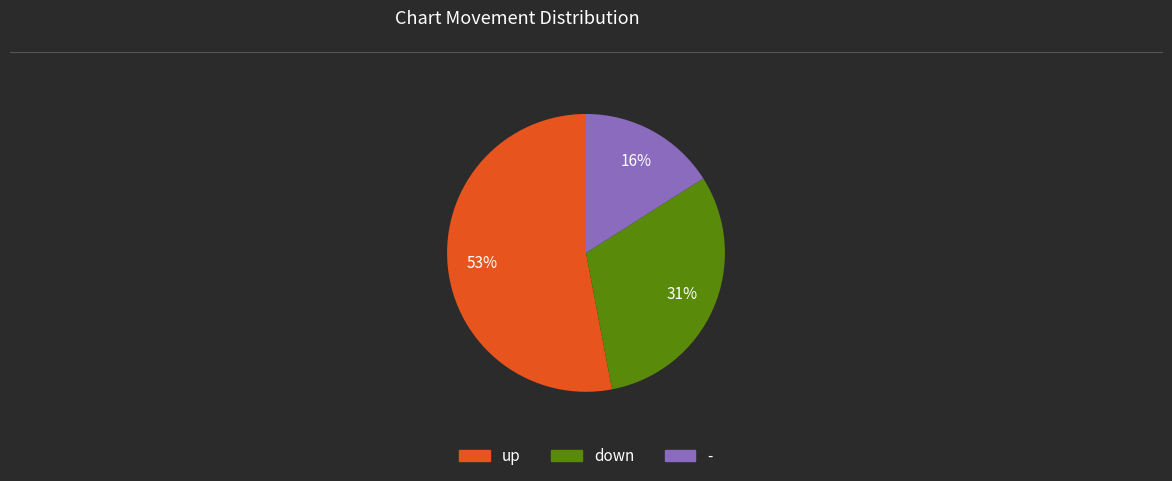

How many slices are in this pie chart?

3